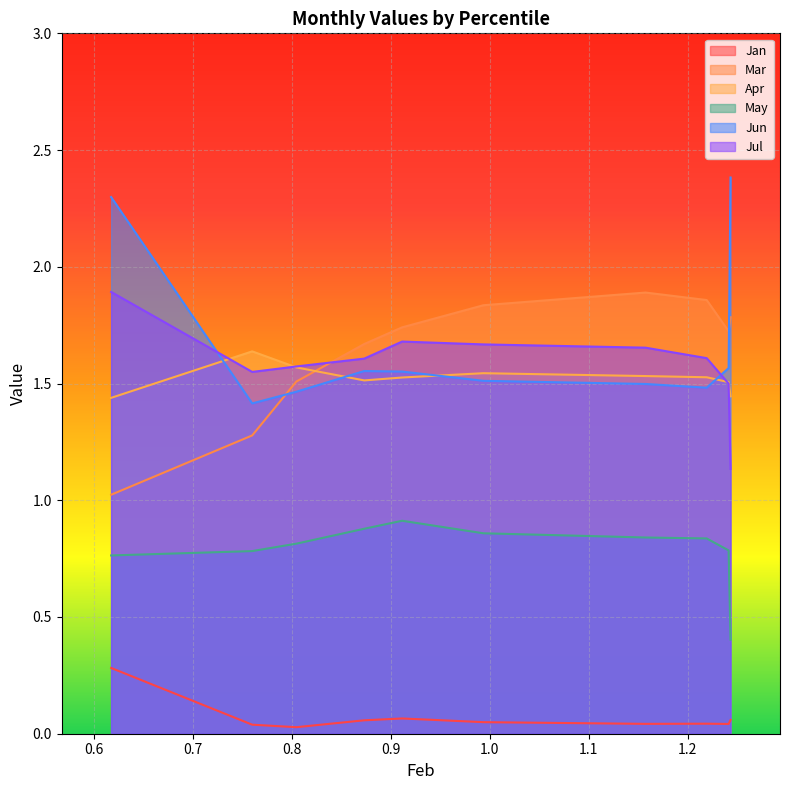

What is the sum of all May values?

7.9